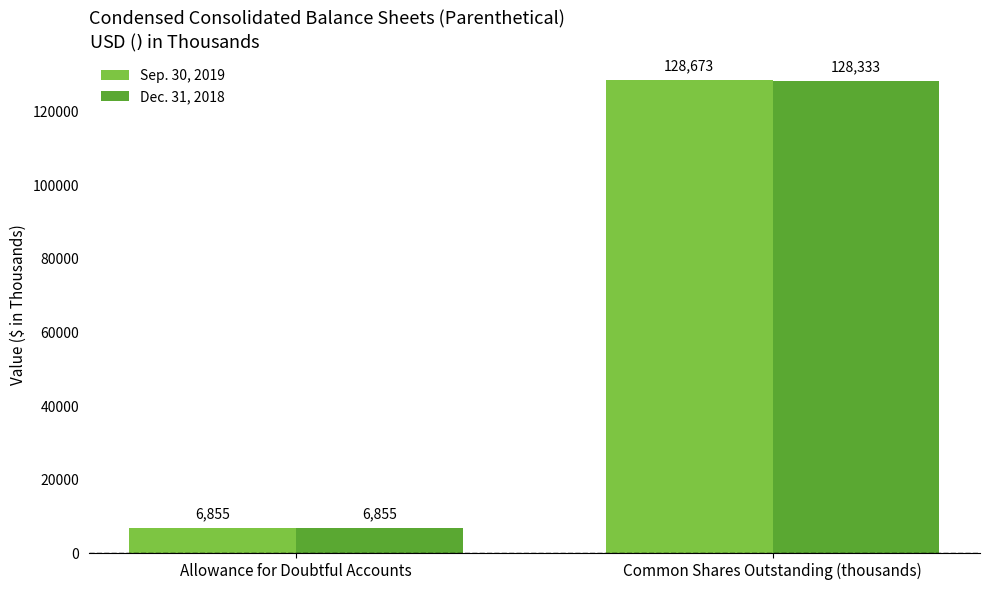

Which series has the widest spread of values?

Sep. 30, 2019